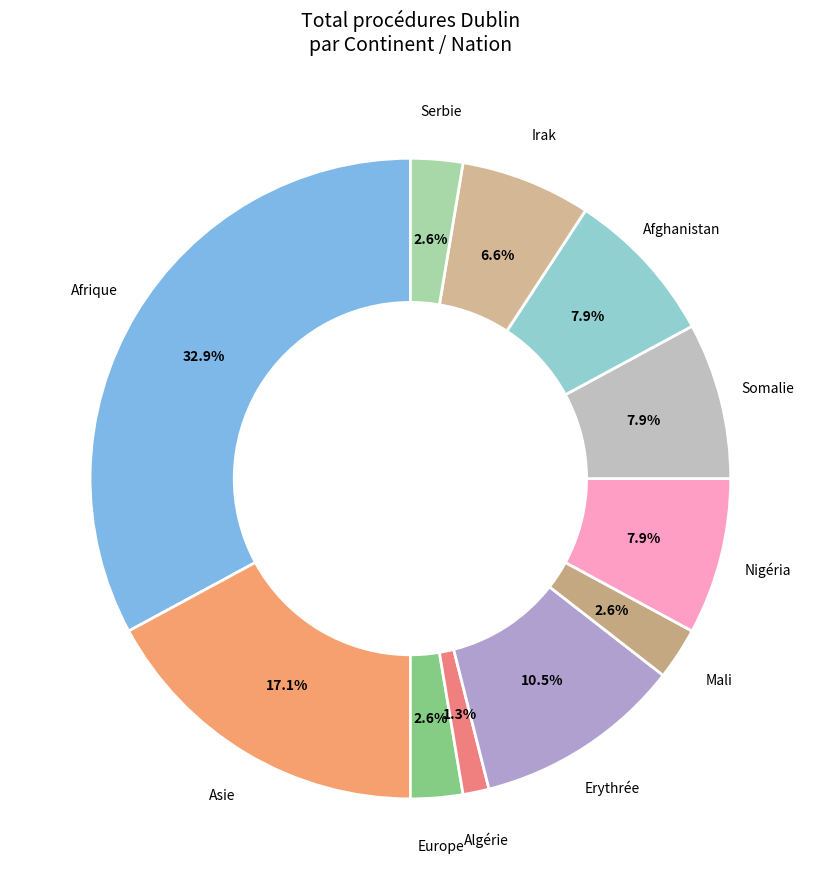

Which category has the biggest portion of the pie?

Afrique